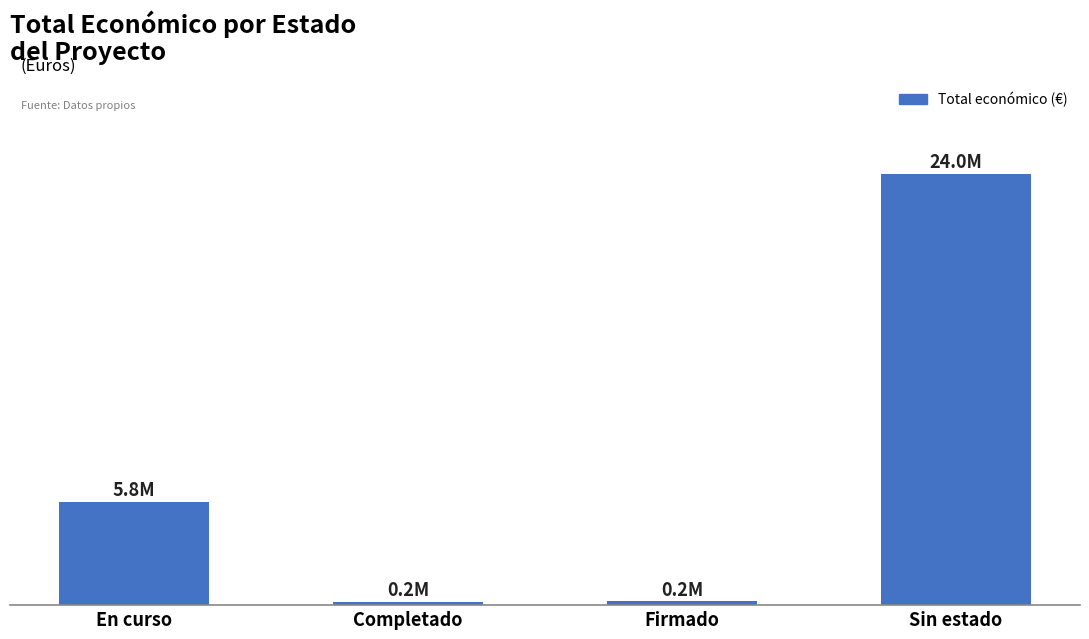

Reading left to right, what are all the values shown in this chart?

En curso=5765744	Completado=164600	Firmado=206641	Sin estado=24049804